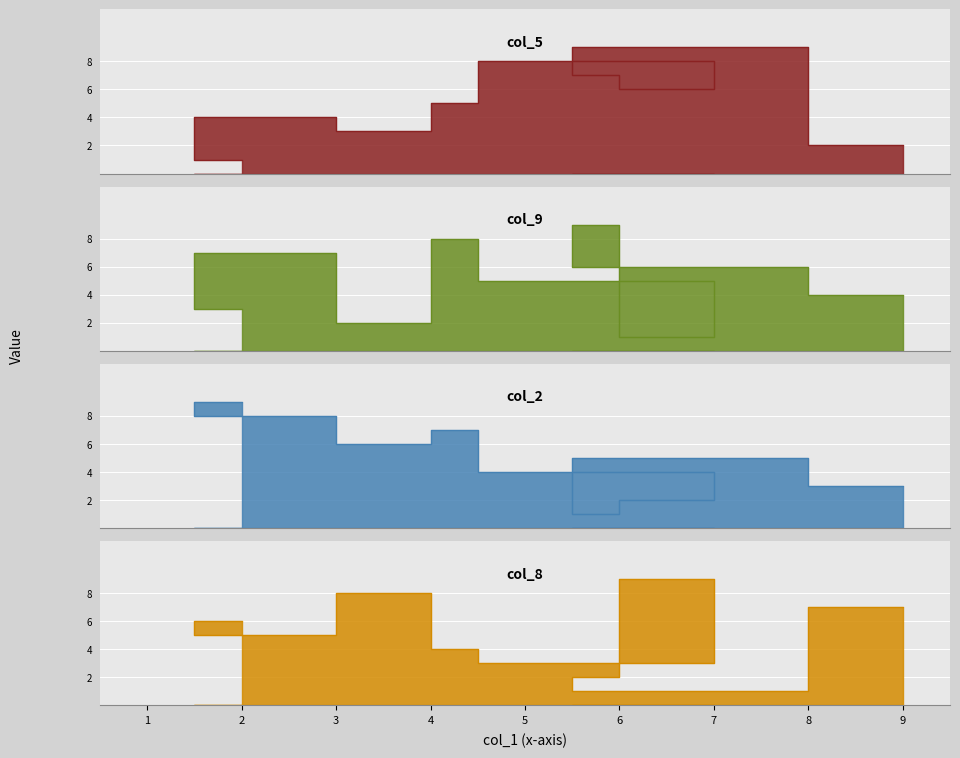

What is the difference between the maximum and second lowest values in the col_2 series?

7